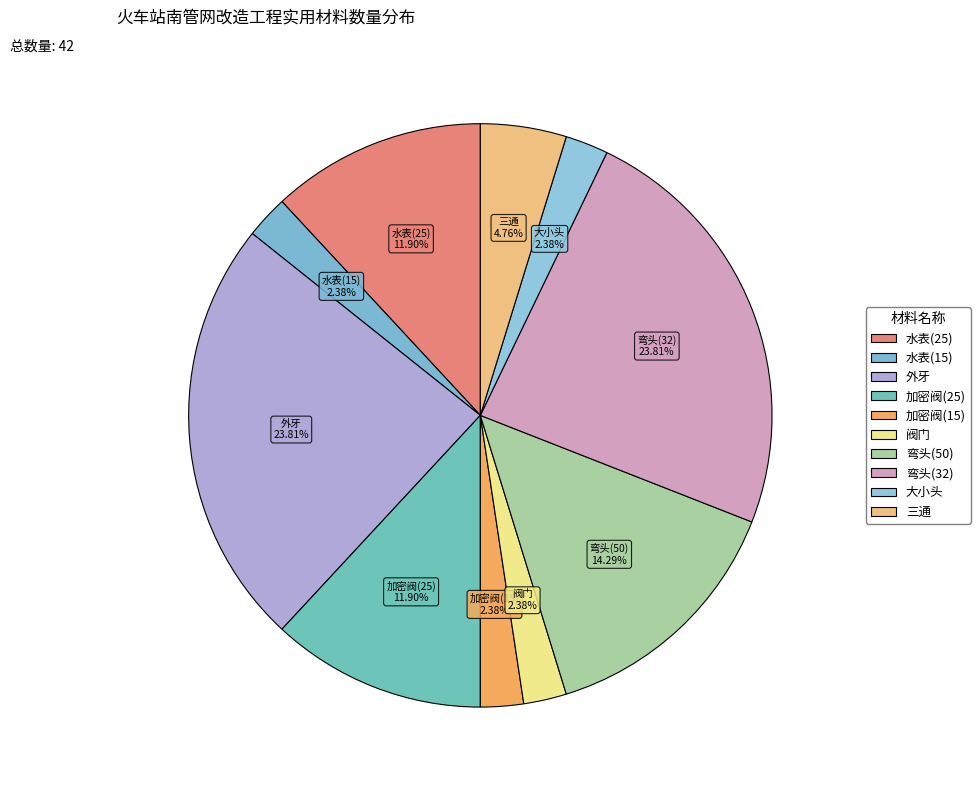

Which has a higher value, 外牙 or 大小头?

外牙